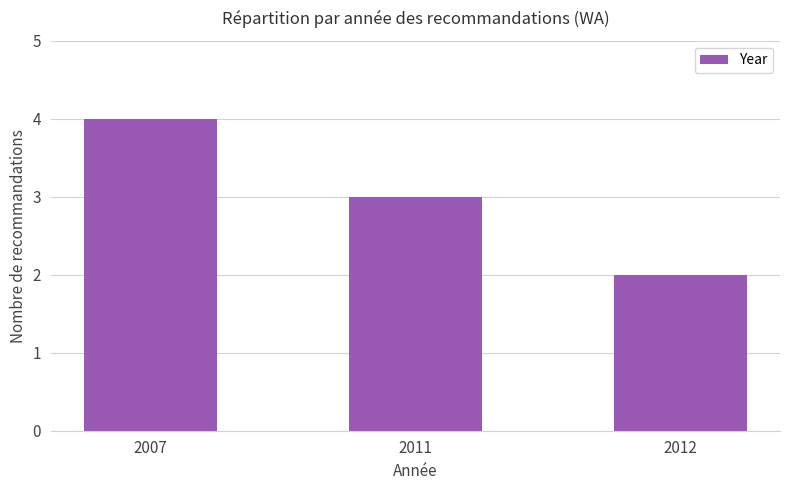

Does the chart contain stacked bars?

No